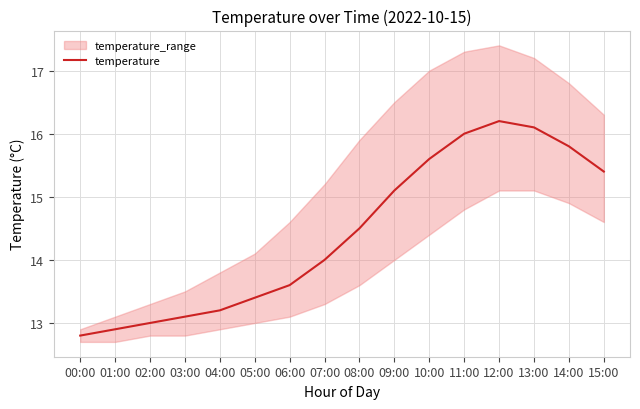

True or false: the data has more than 0 interior local peaks.

True